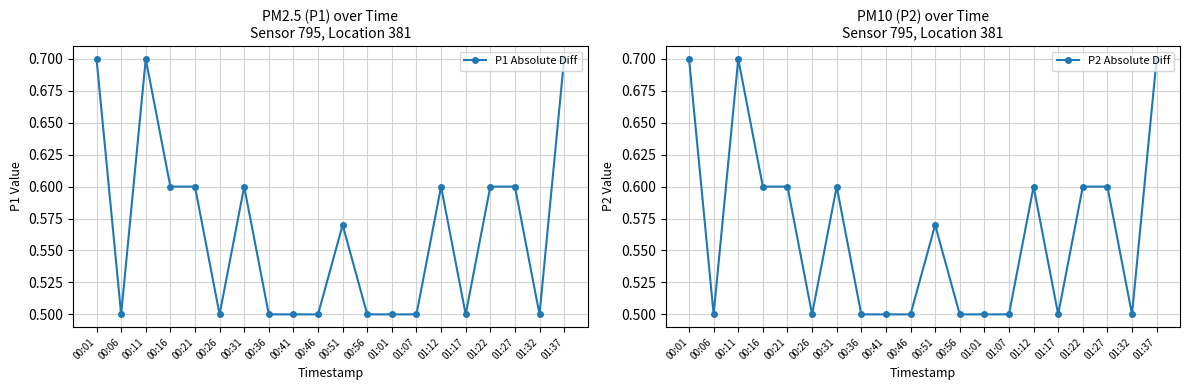

Where is the first local minimum for P2 Absolute Diff?

00:06